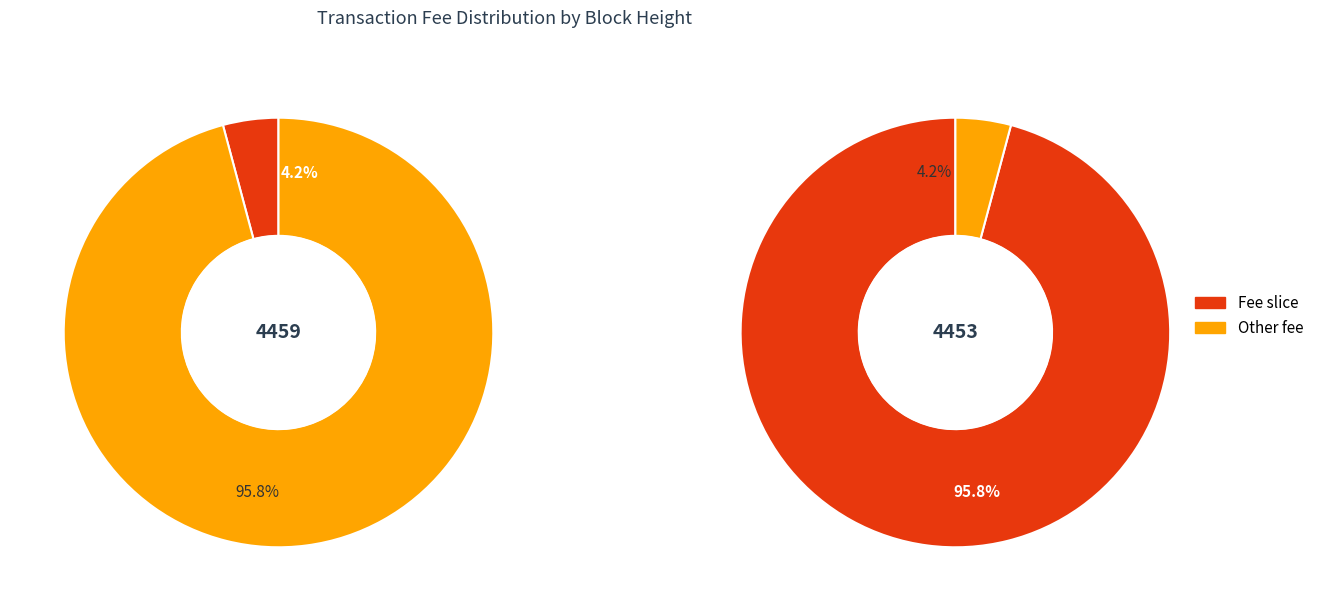

How many slices are in this pie chart?

2